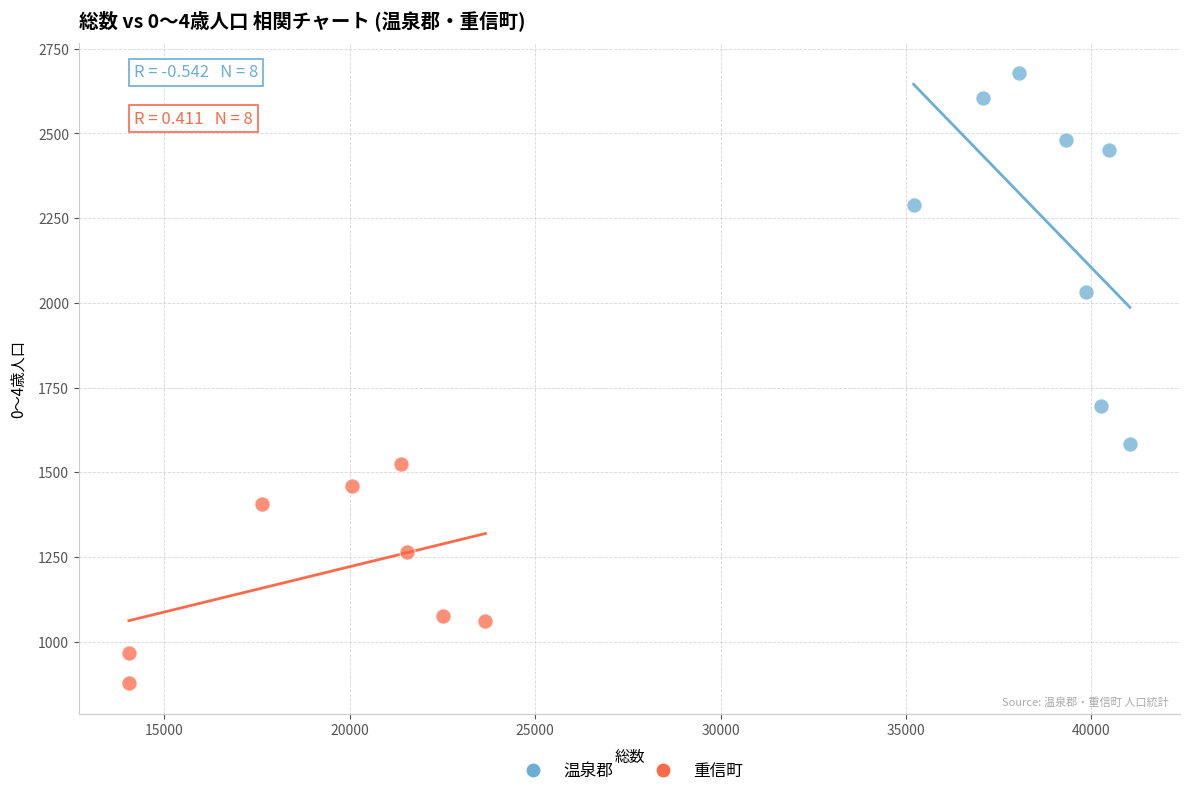

Which series has the widest spread of Y values?

温泉郡